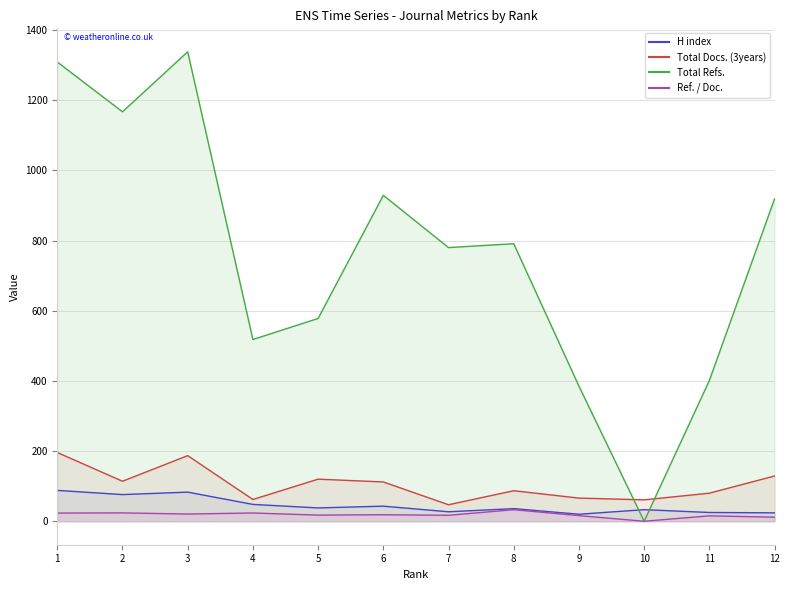

How many intersections are there between Total Docs. (3years) and Total Refs.?

2